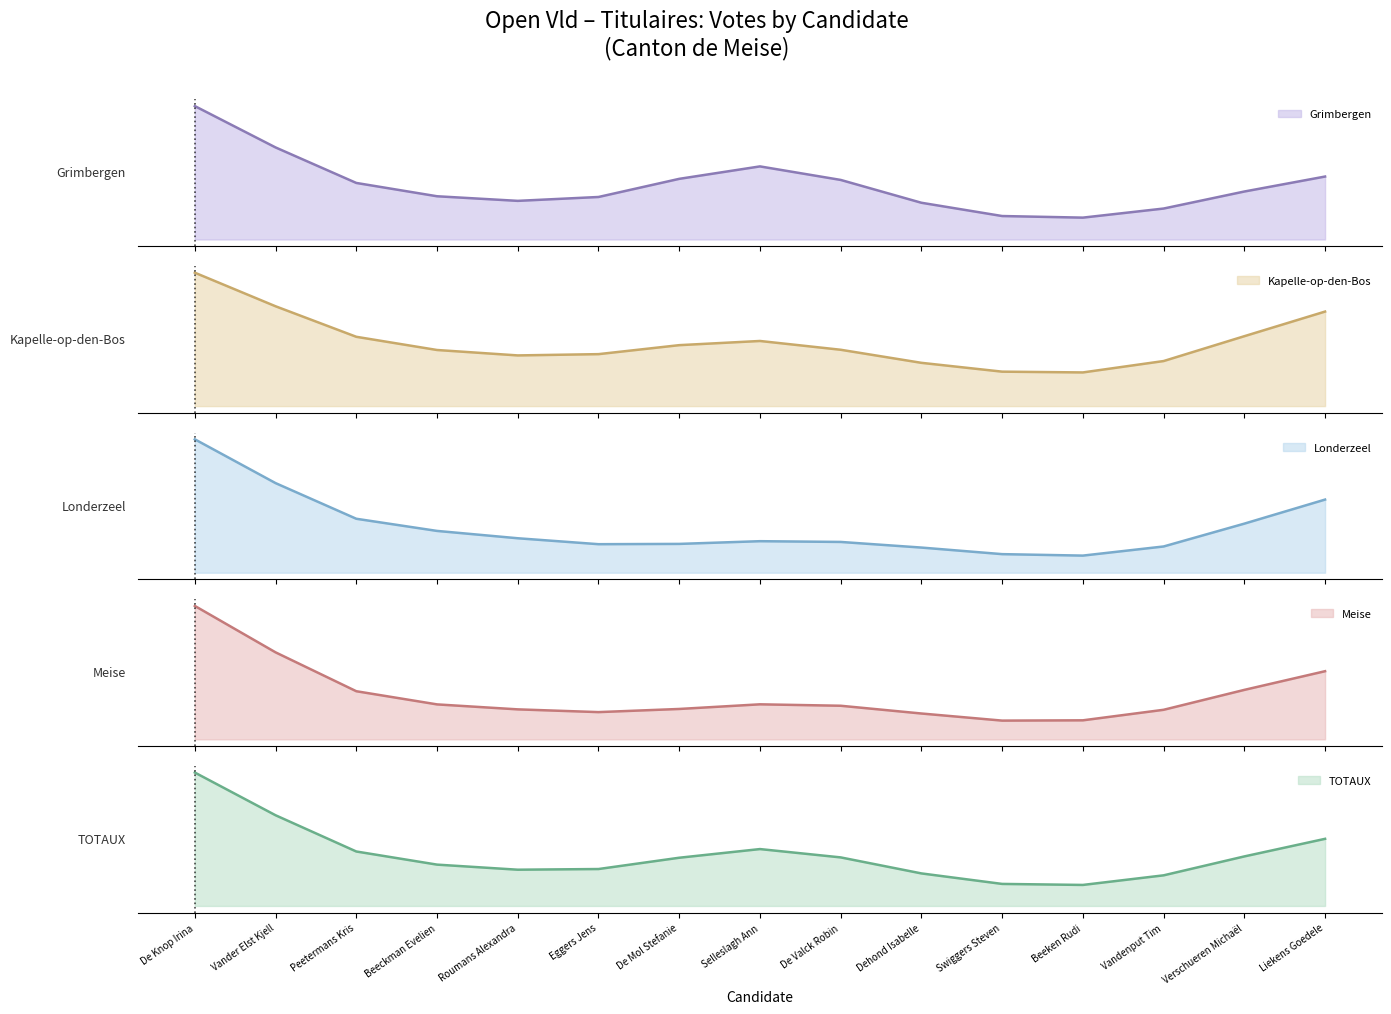

What is the lowest value of the Kapelle-op-den-Bos series?

6